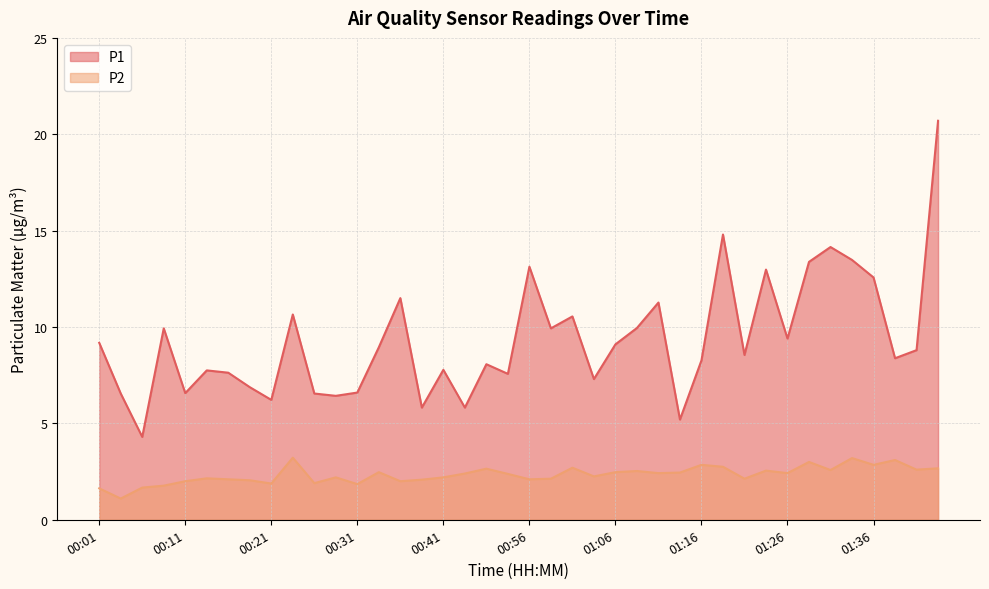

Which series has the widest spread of values?

P1